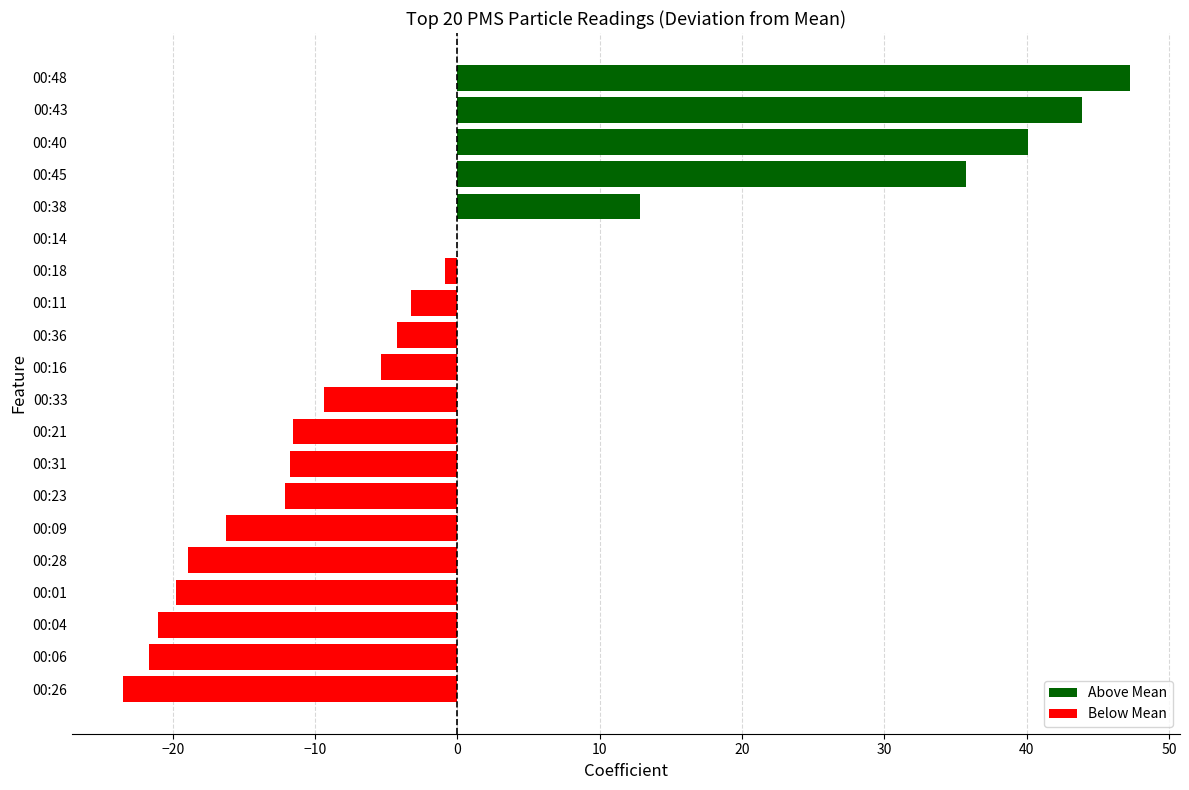

Is it true that the value at 00:31 is -3.8?

False